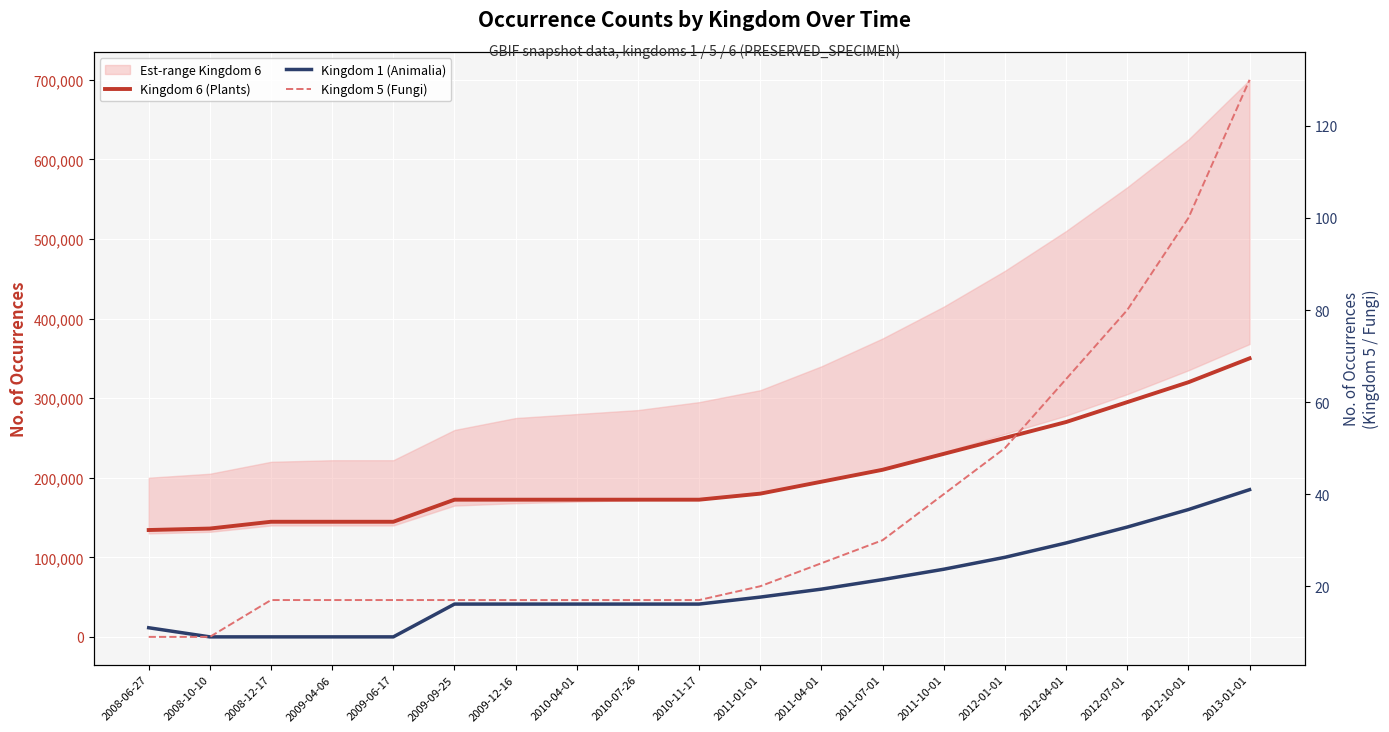

What is the difference between the Kingdom 6 (Plants) values at 2009-04-06 and 2013-01-01?

205336